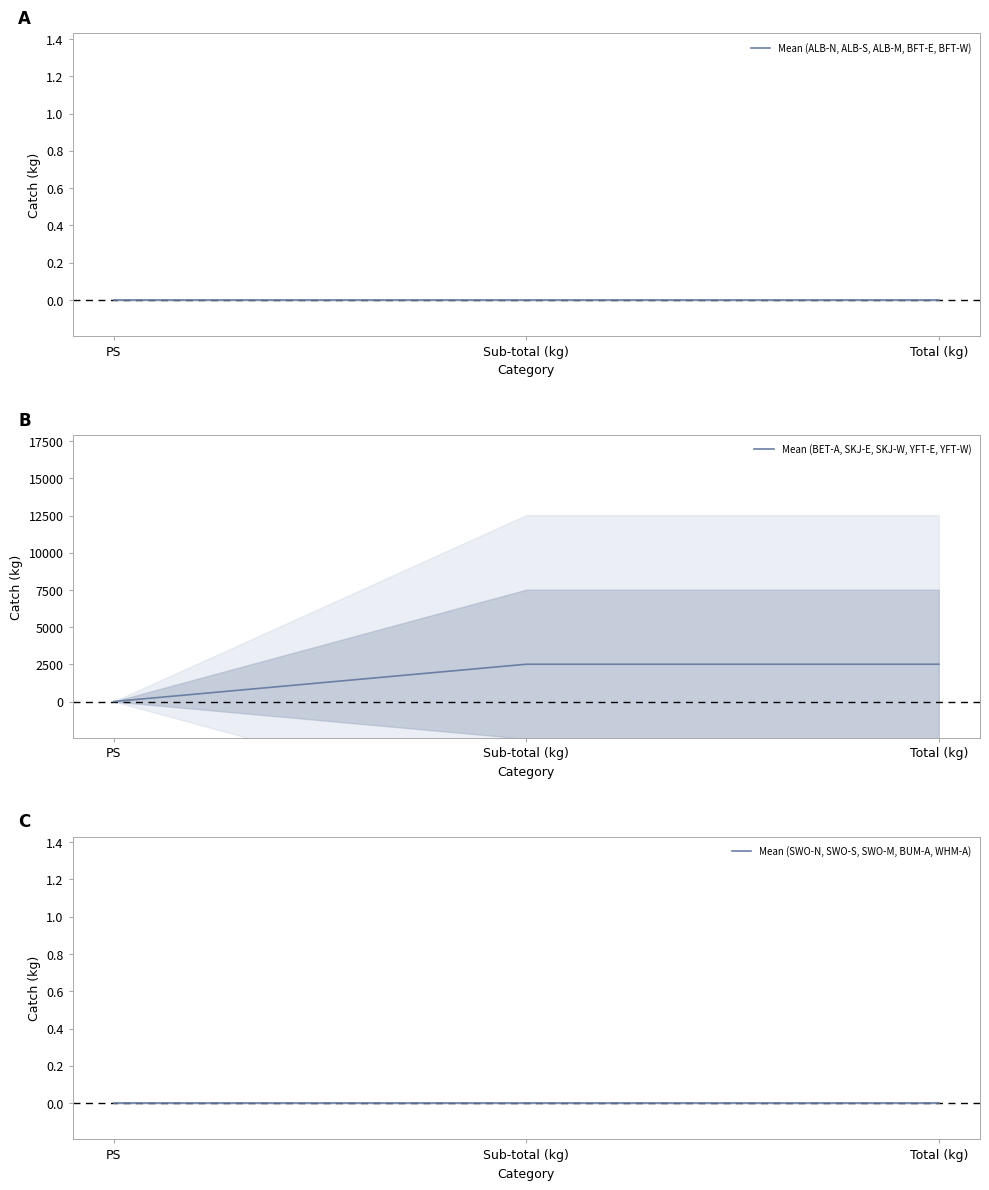

What is the lowest value of the Mean (BET-A, SKJ-E, SKJ-W, YFT-E, YFT-W) series?

0.2